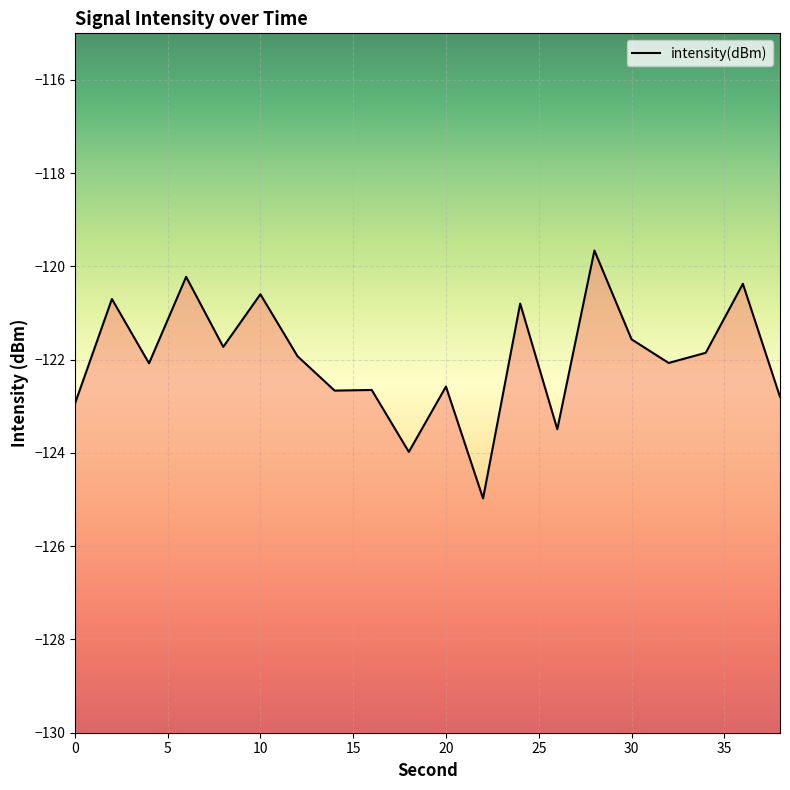

What is the difference between the maximum and minimum values?

5.3